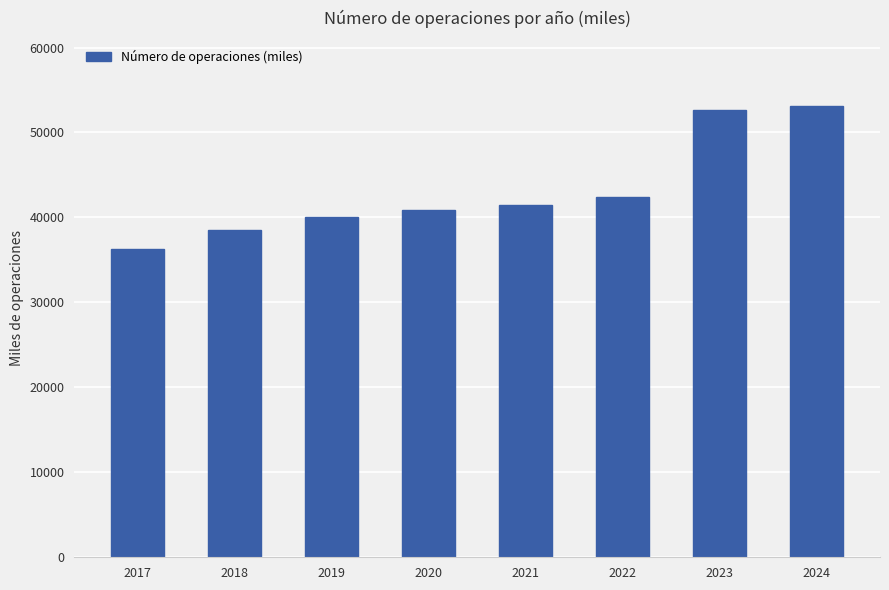

What is the sum of the values at 2019 and 2017?

76384.7